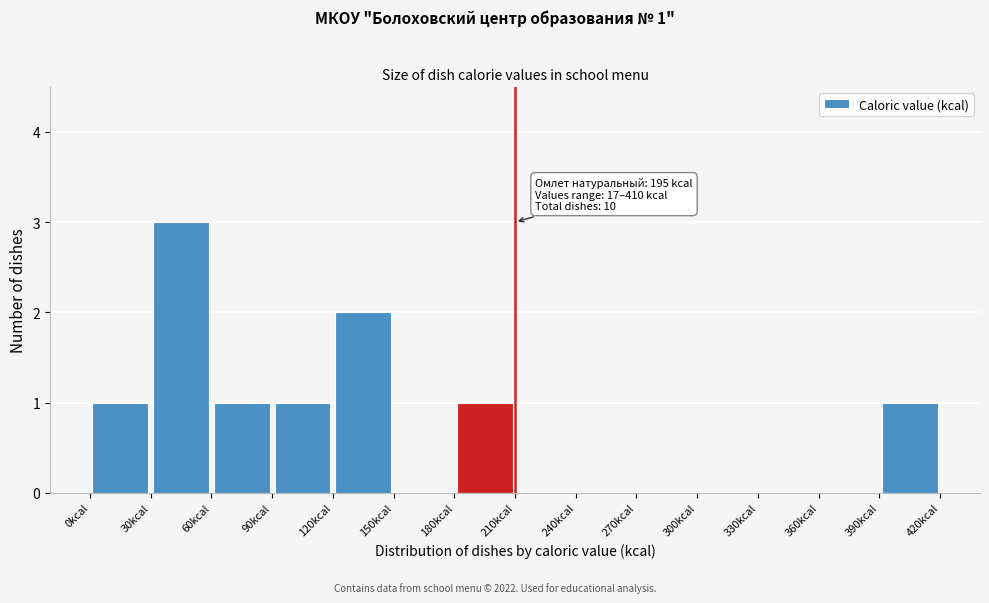

Which range on the x-axis has the tallest bar?

30 to 60